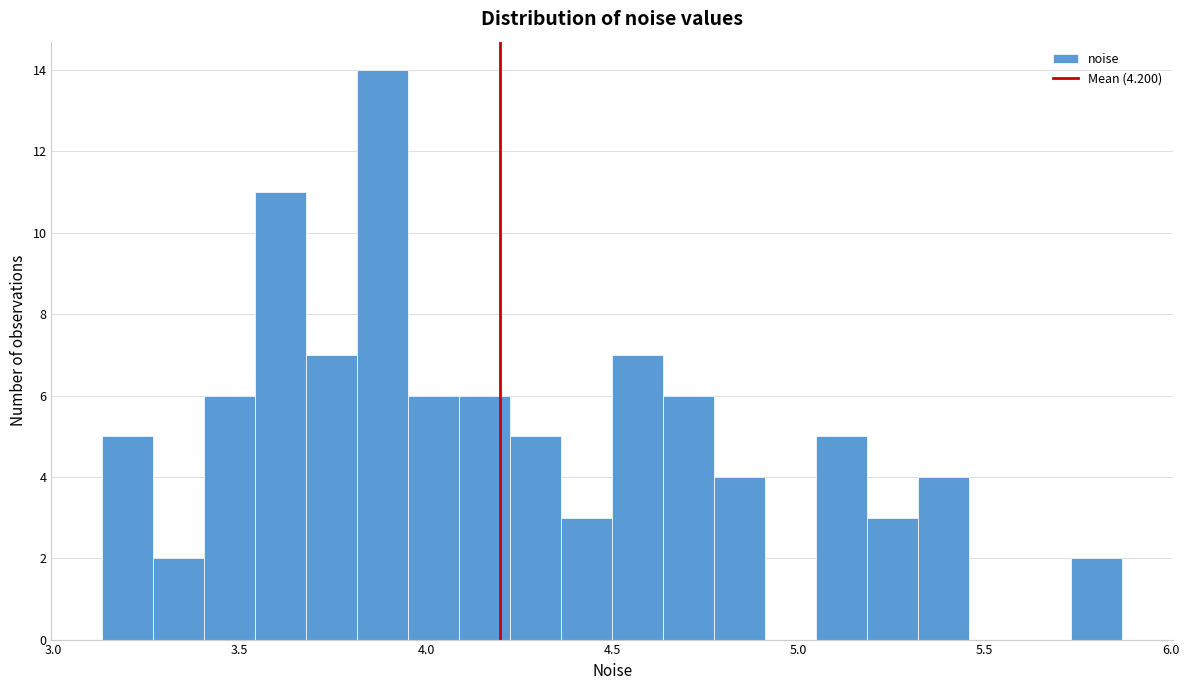

Read against the x-axis, roughly where is the centre of the tallest bar?

3.90